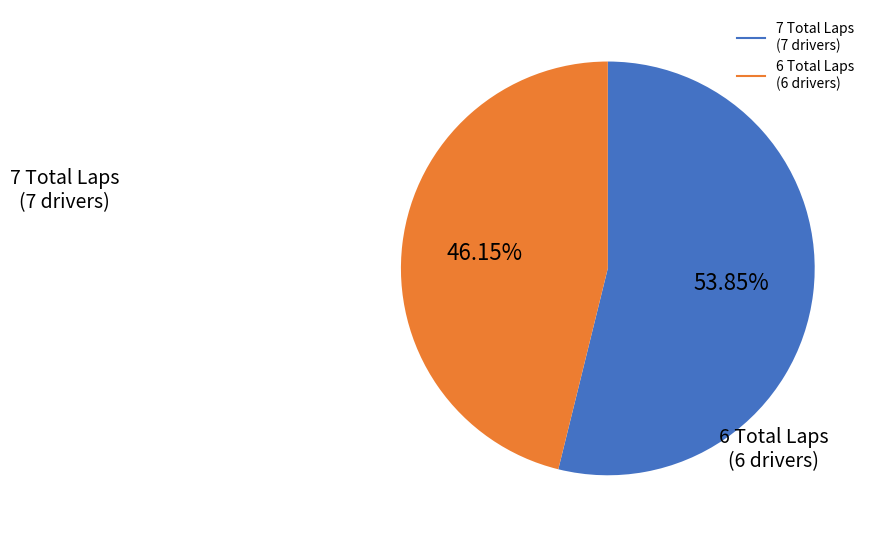

Does any single category account for the majority?

Yes